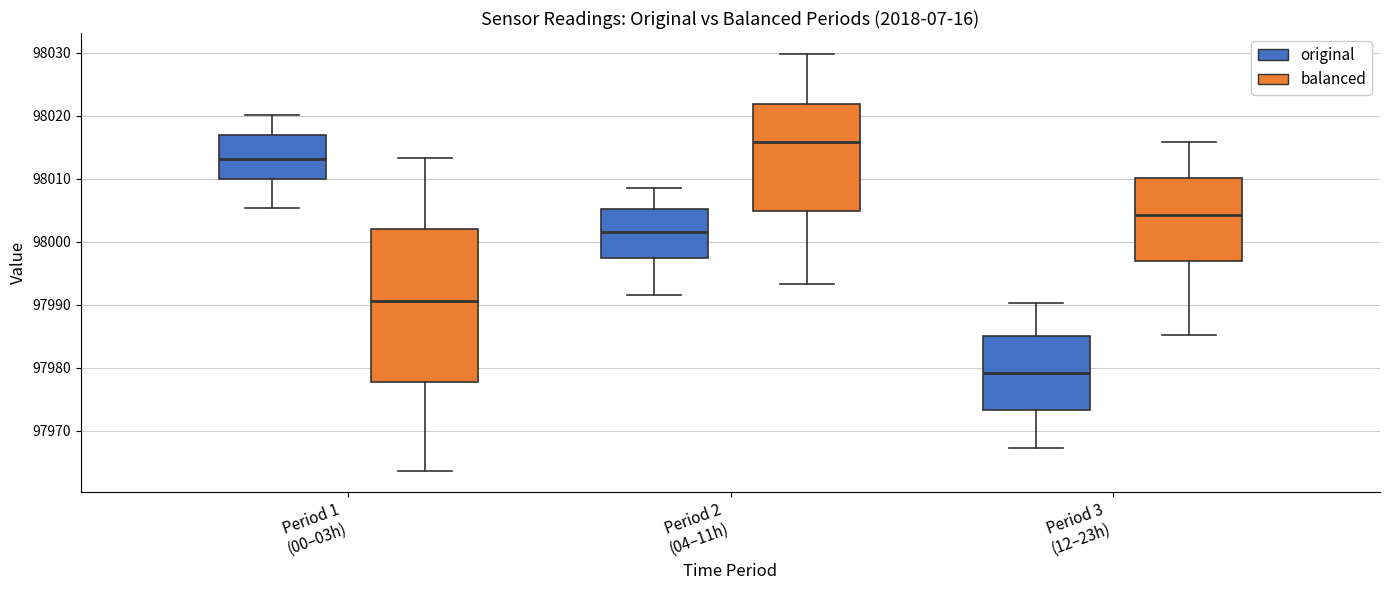

Which box's median line is the highest?

Period 2 (04–11h) (balanced)